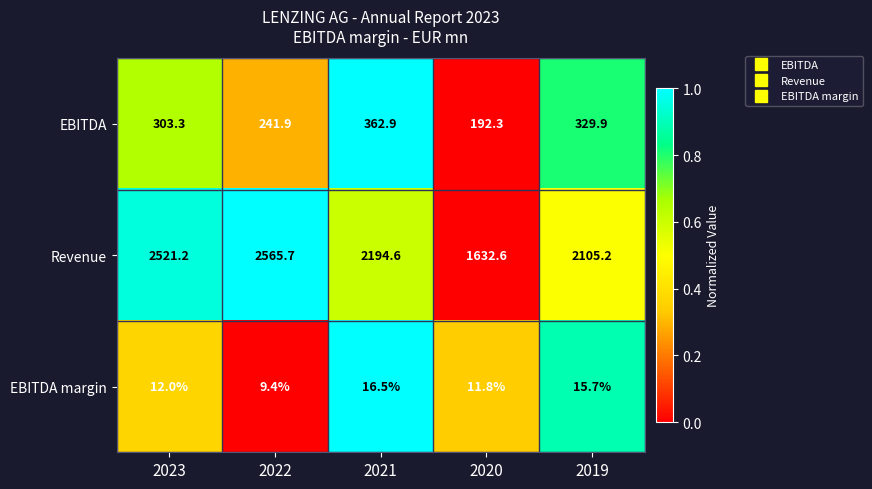

What is the difference between the highest and lowest values at 2023?

2509.2